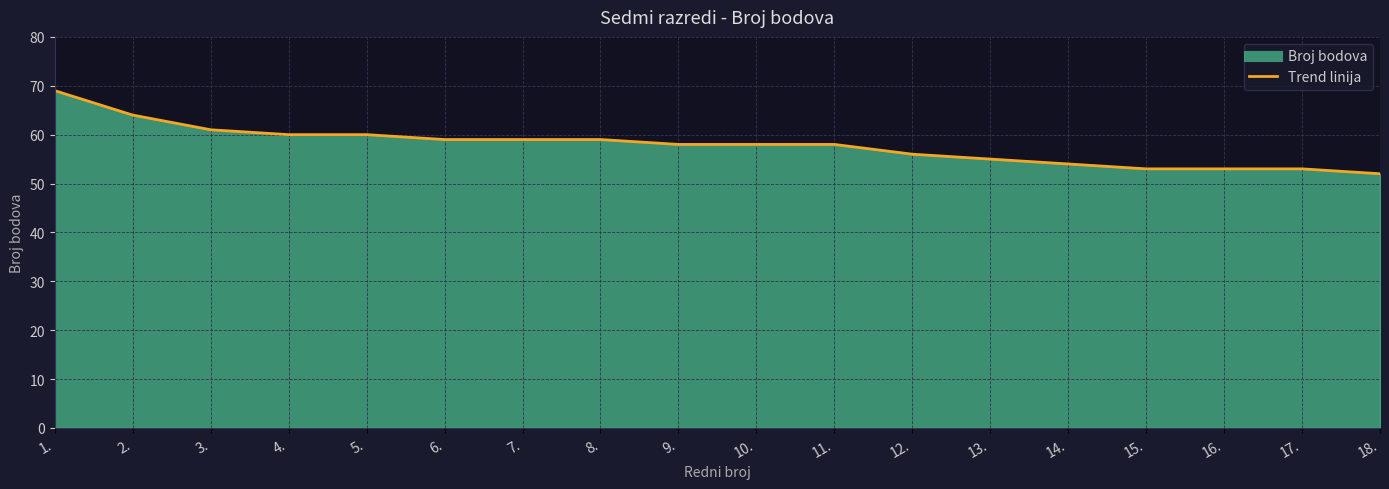

What is the sum of all values?

1041